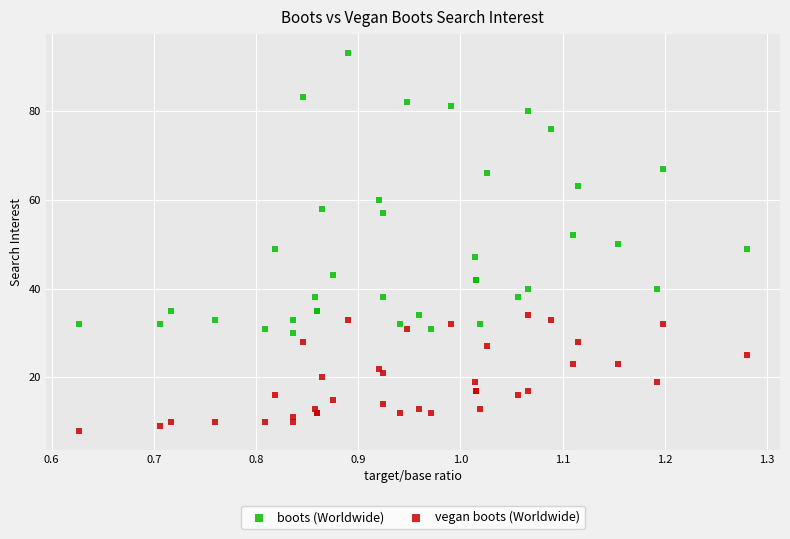

Which series reaches the maximum Y coordinate?

boots (Worldwide)